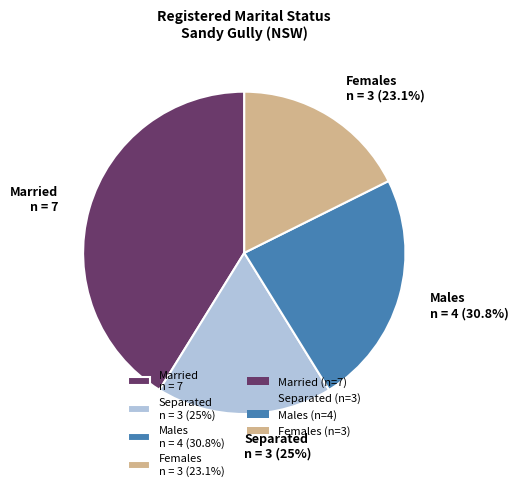

To the nearest percent, what percentage of the pie is Females Total?

23%